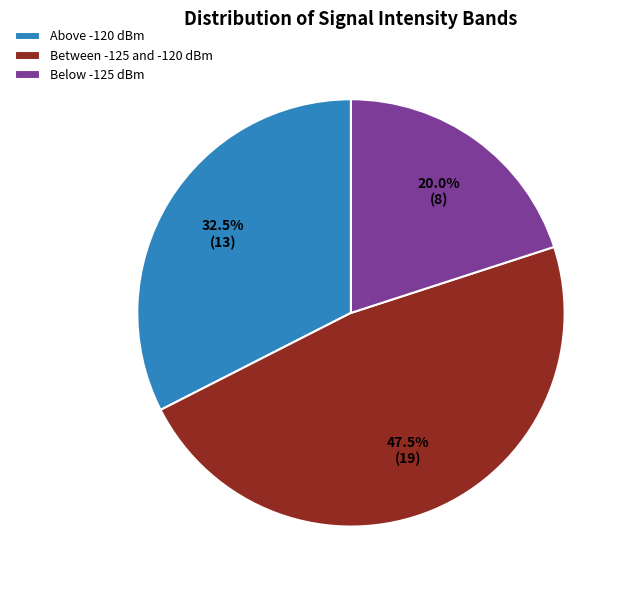

Which category has the smallest portion of the pie?

Below -125 dBm